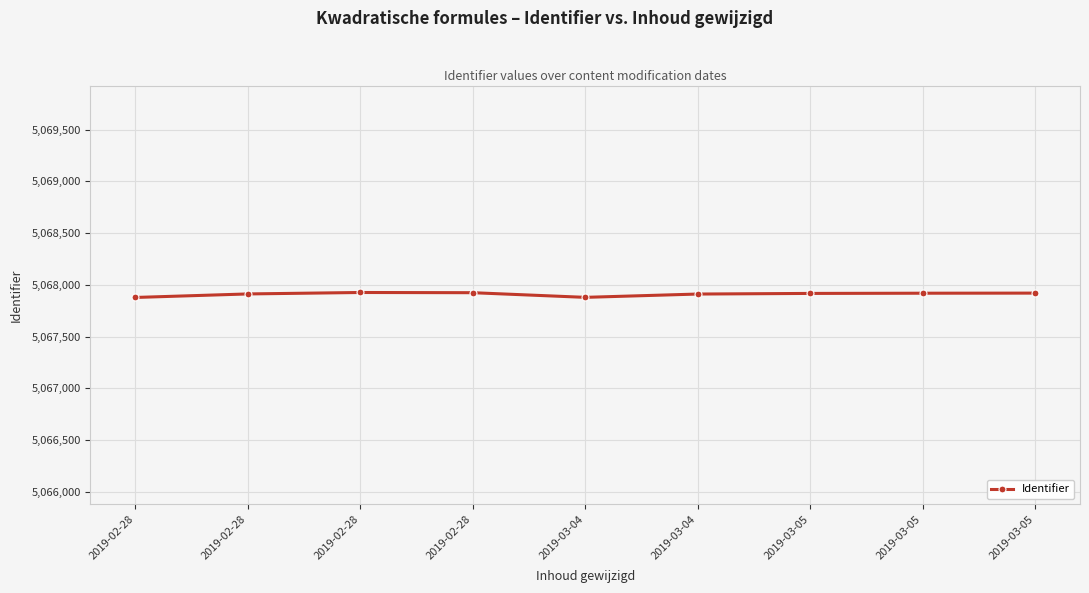

Reading left to right, list all the values displayed in this chart.

5067878	5067912	5067926	5067924	5067879	5067911	5067917	5067919	5067920